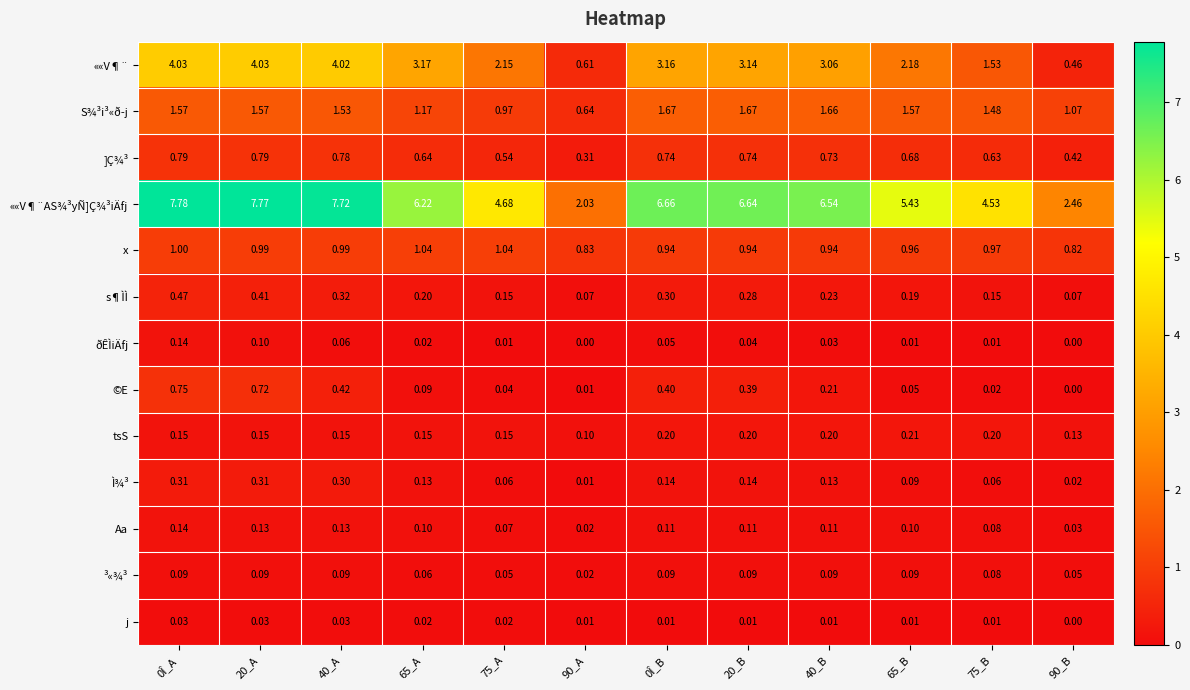

At 20_A, list the series in order from smallest to largest.

j, ³«¾³, ðÊÌiÄfj, Aa, tsS, Ì¾³, s¶ÌÌ, ©E, ]Ç¾³, x, S¾³i³«ð­j, ««V¶¨, ««V¶¨AS¾³yÑ]Ç¾³iÄfj